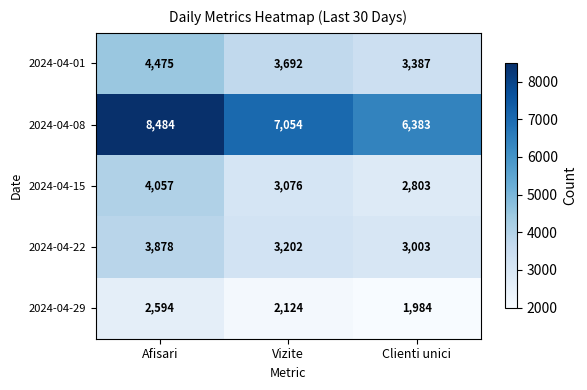

How many 2024-04-08 values are between 6383 and 8484?

3